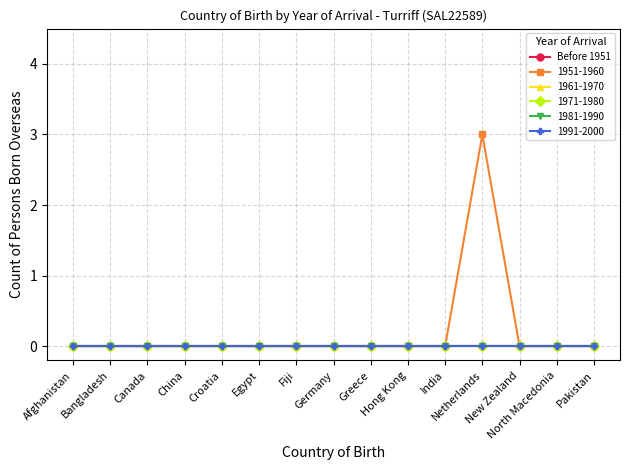

How many series are shown in this chart?

6